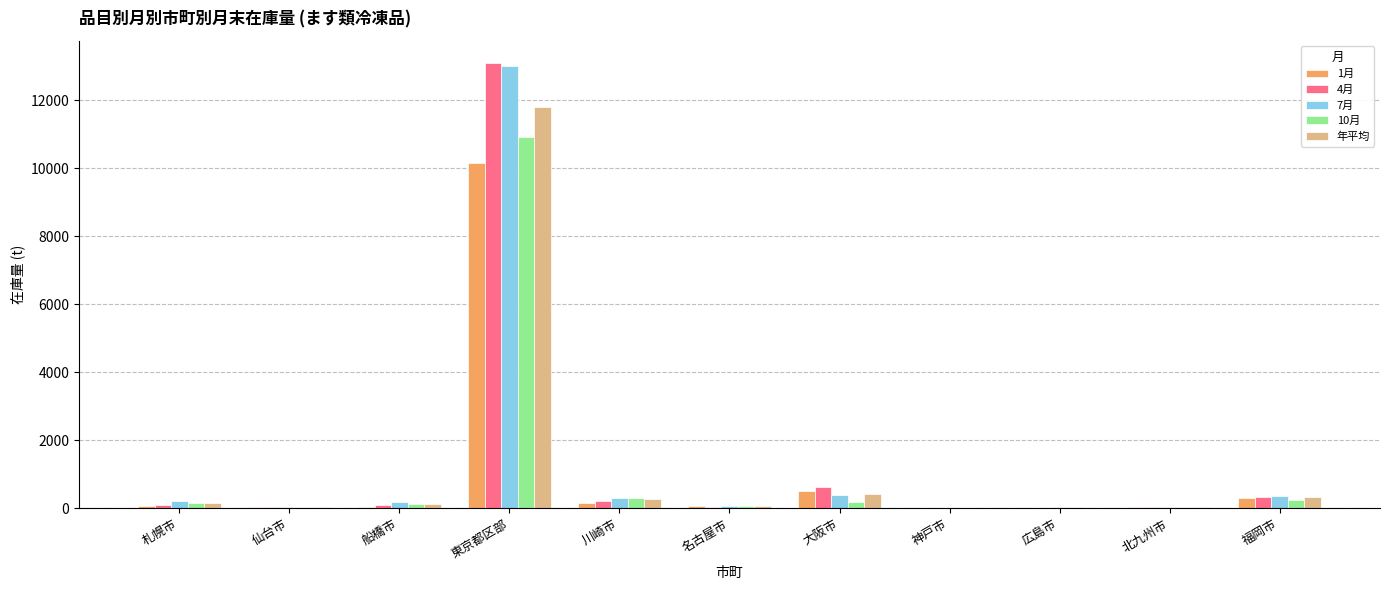

Which category has the highest value in the 年平均 series?

東京都区部